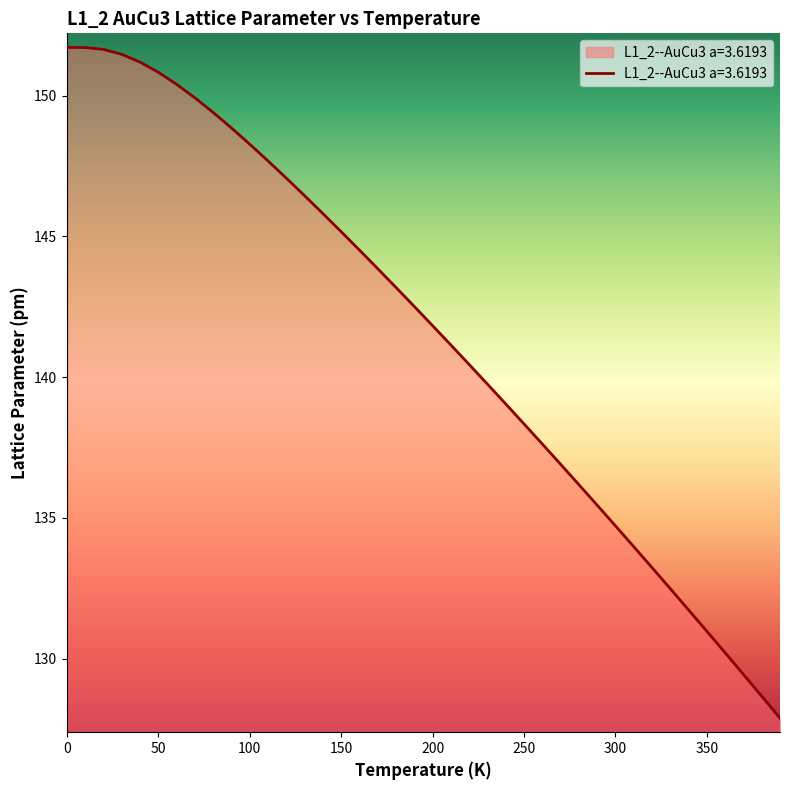

True or false: the data has more than 2 interior local peaks.

False